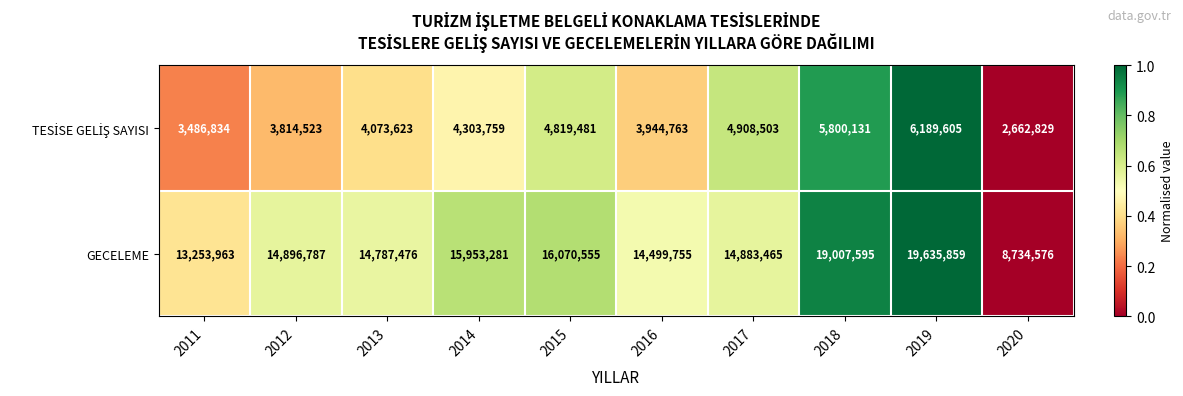

Between 2013 and 2019, which series saw the biggest shift?

GECELEME